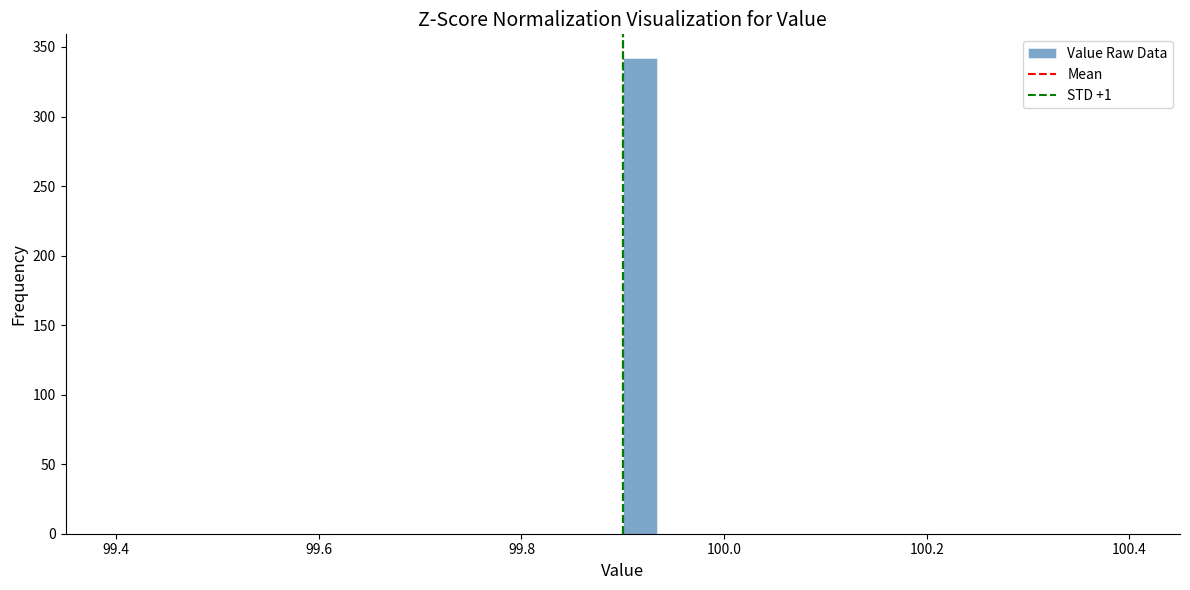

Read against the x-axis, roughly where is the centre of the tallest bar?

99.92